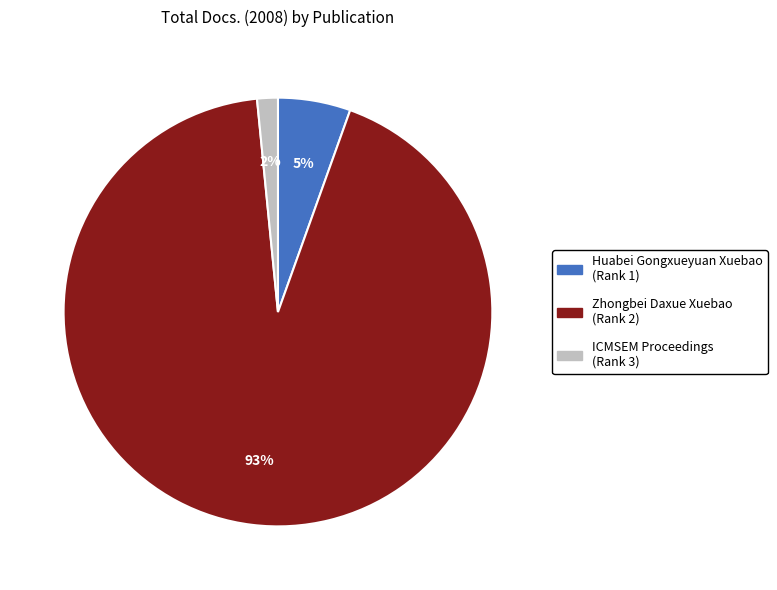

Which slice represents more than half of the pie?

Zhongbei Daxue Xuebao (Rank 2)